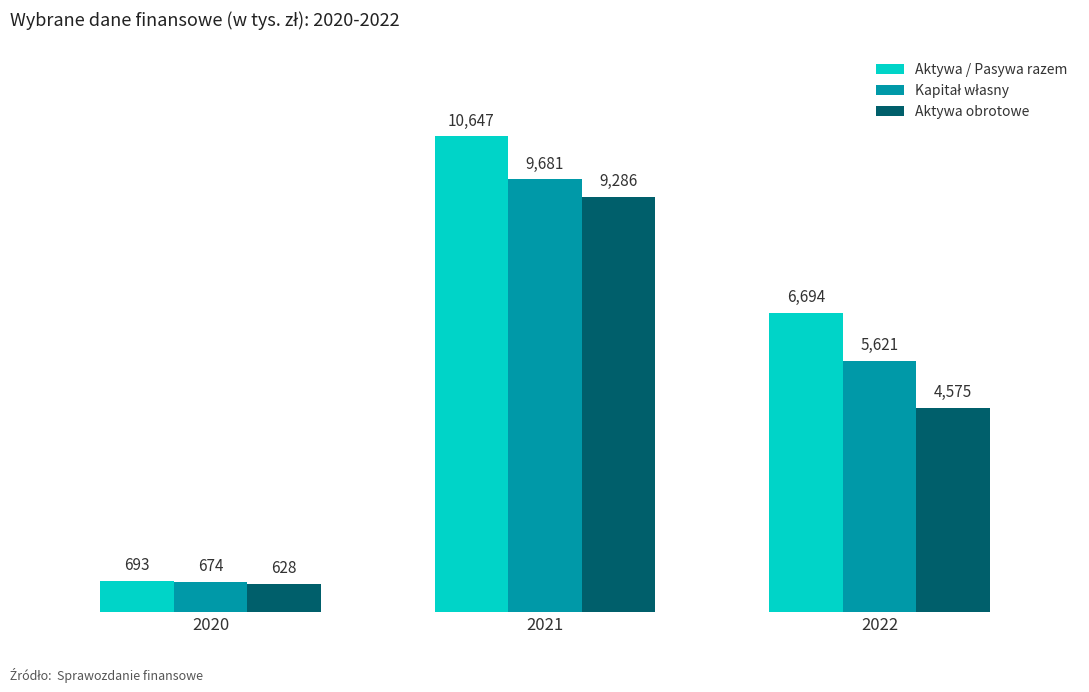

Which series changed the most between 2020 and 2022?

Aktywa / Pasywa razem